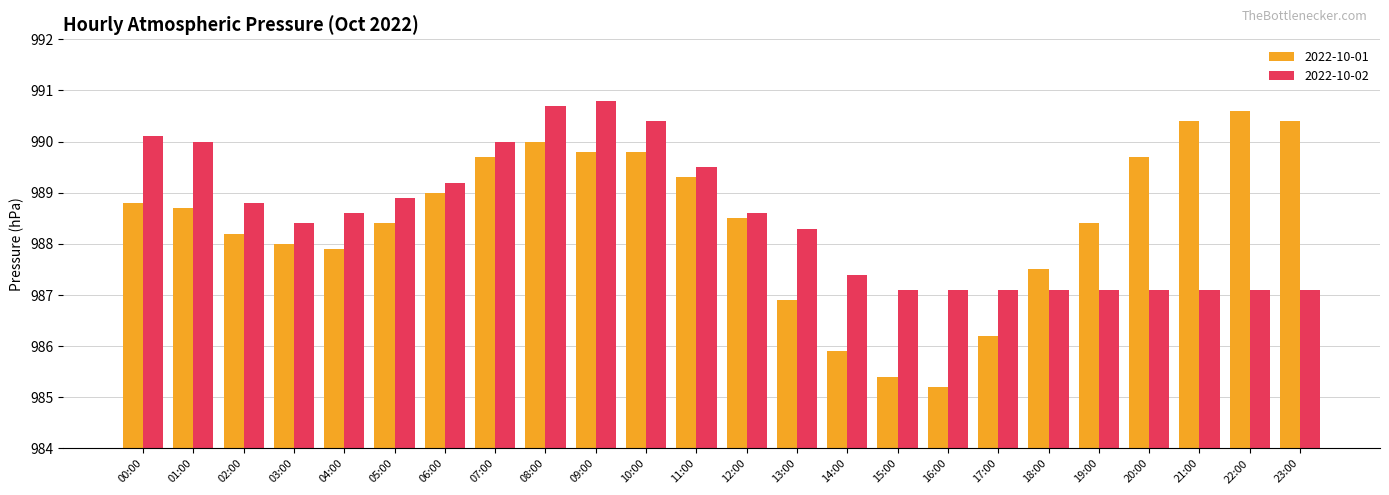

What is the minimum value shown in the chart?

985.2